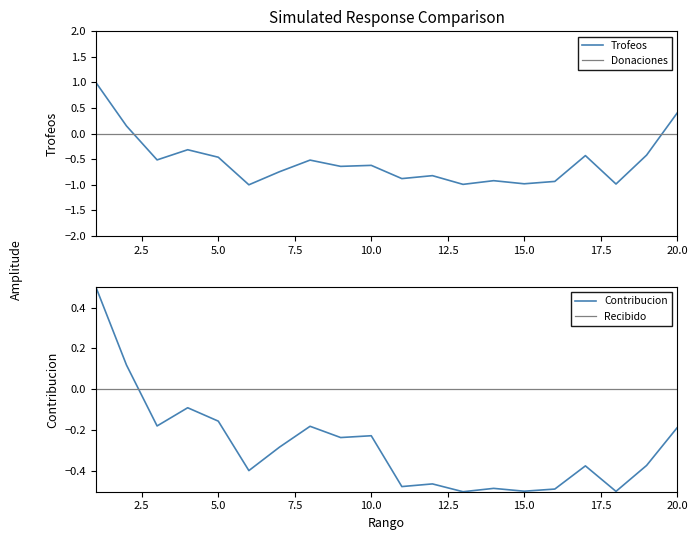

How many times do Recibido and Contribucion cross each other?

1